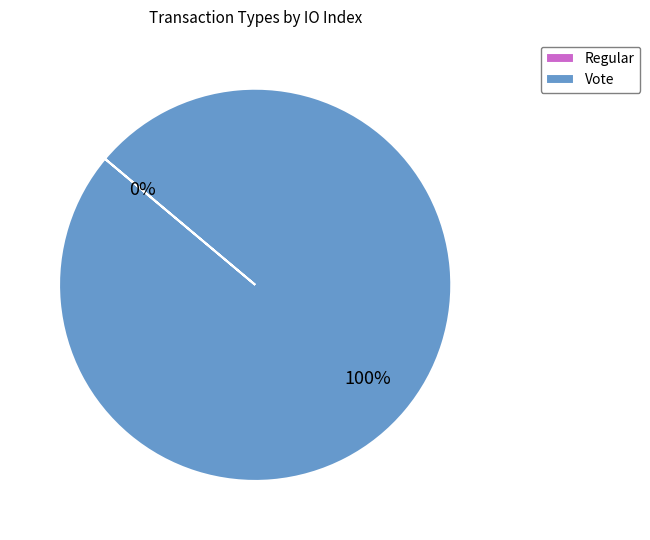

Which slice represents more than half of the pie?

Vote